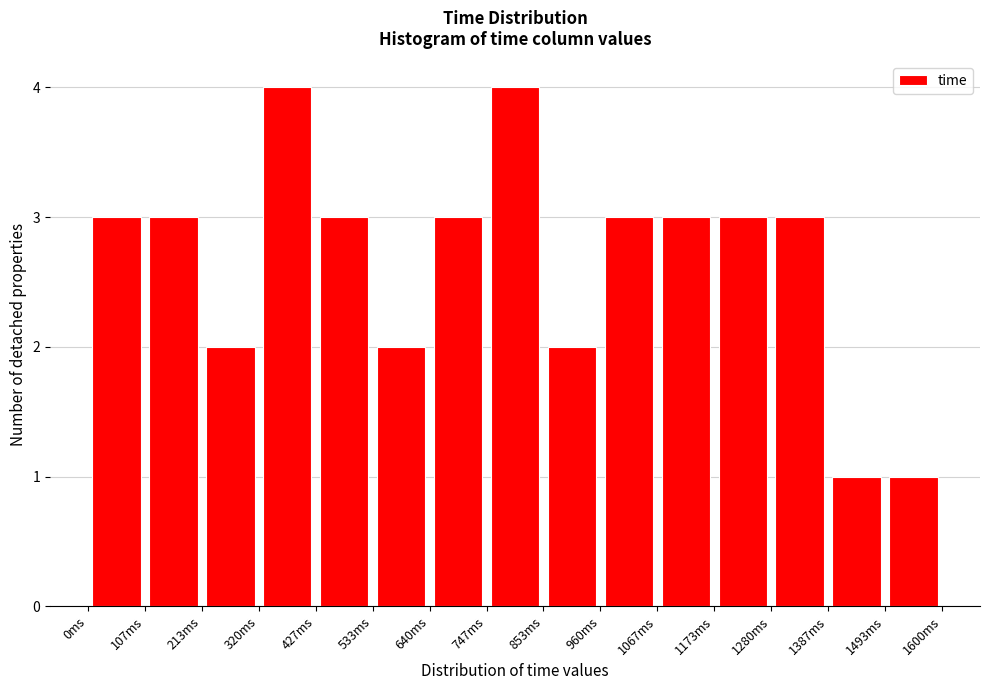

Reading left to right, list every bar in this chart as the range it spans on the x-axis followed by its height. Neither the bar edges nor the heights are printed on the chart, so give them approximately, as read against the axes.

0 to 100: 3
100 to 220: 3
220 to 320: 2
320 to 420: 4
420 to 540: 3
540 to 640: 2
640 to 740: 3
740 to 860: 4
860 to 960: 2
960 to 1060: 3
1060 to 1180: 3
1180 to 1280: 3
1280 to 1380: 3
1380 to 1500: 1
1500 to 1600: 1